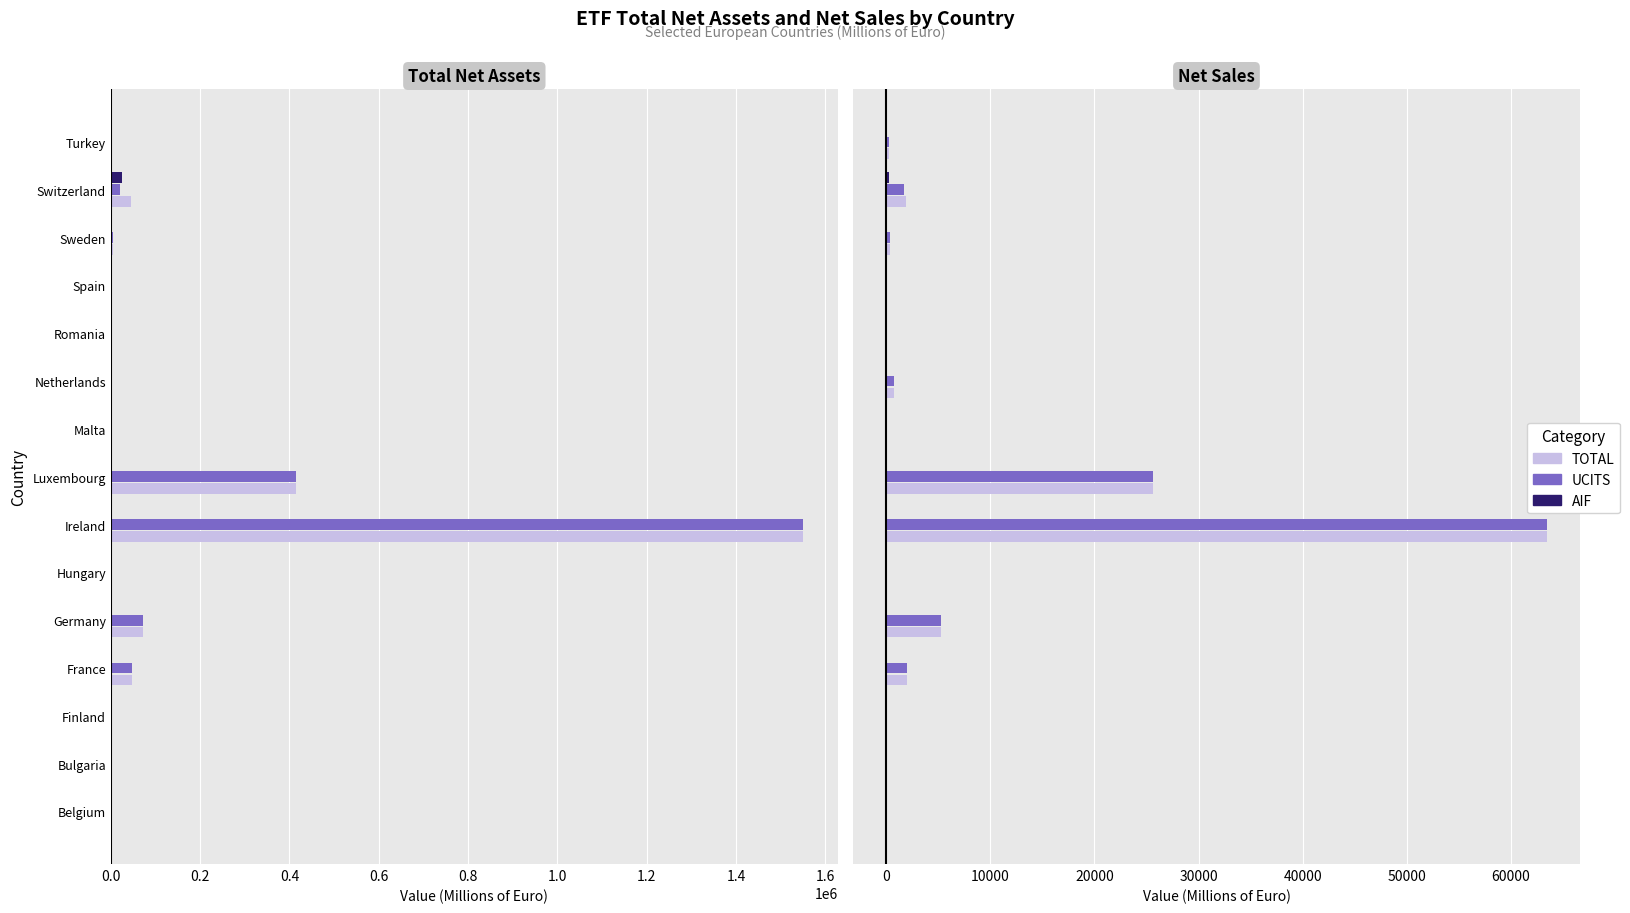

What is the sum of all UCITS values?

99549.7